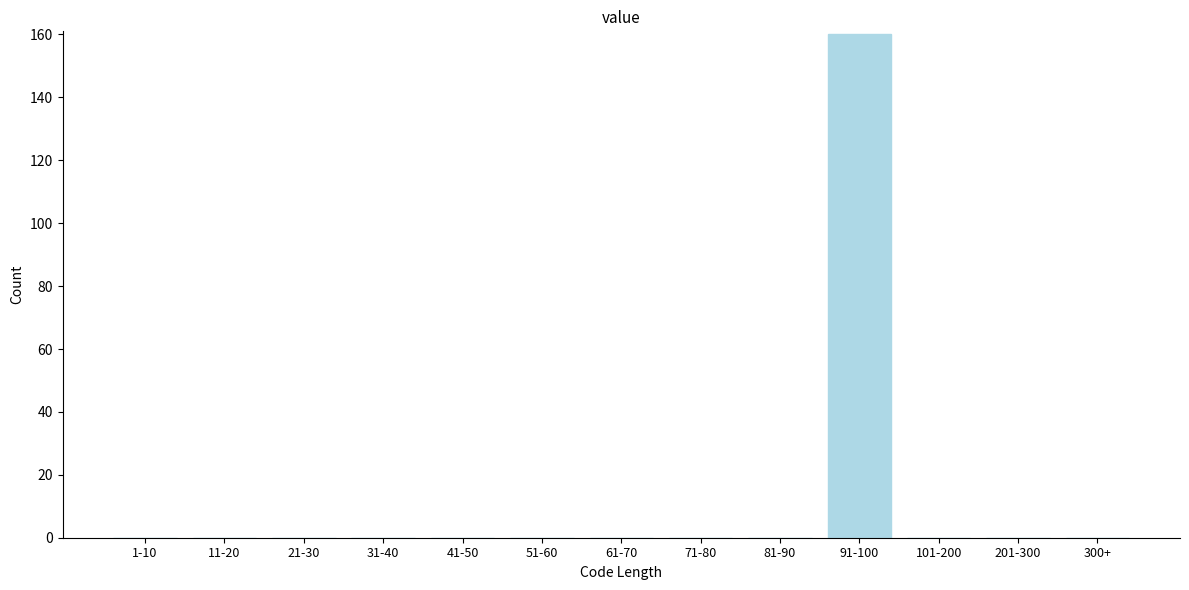

Reading left to right, transcribe all the data shown in this chart.

1-10=0	11-20=0	21-30=0	31-40=0	41-50=0	51-60=0	61-70=0	71-80=0	81-90=0	91-100=160	101-200=0	201-300=0	300+=0